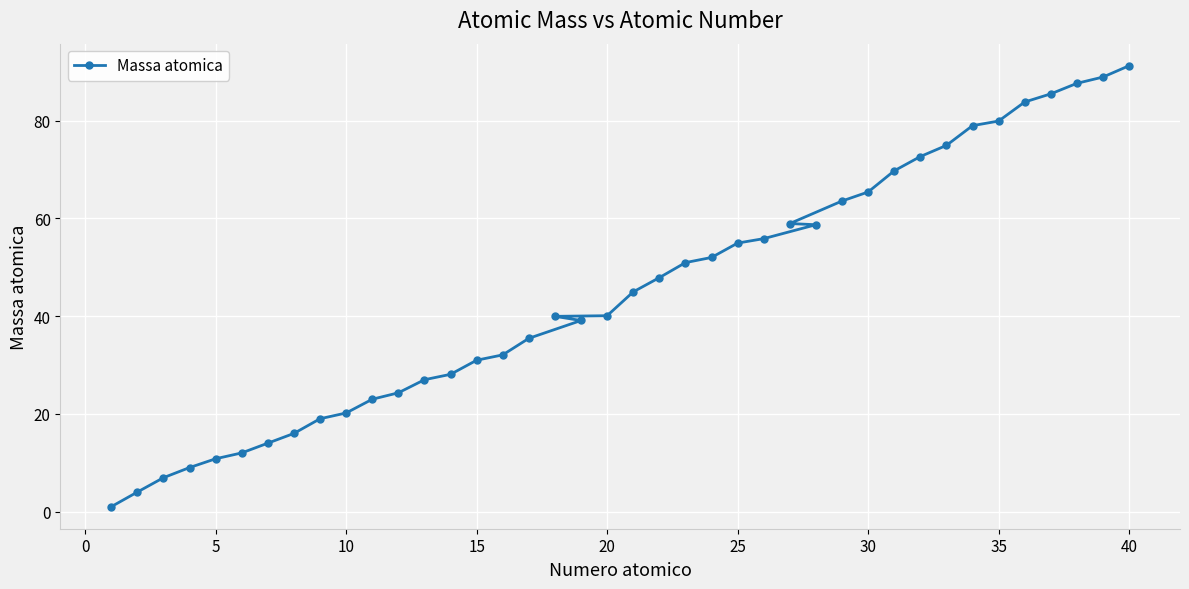

How many lines are shown in the chart?

1